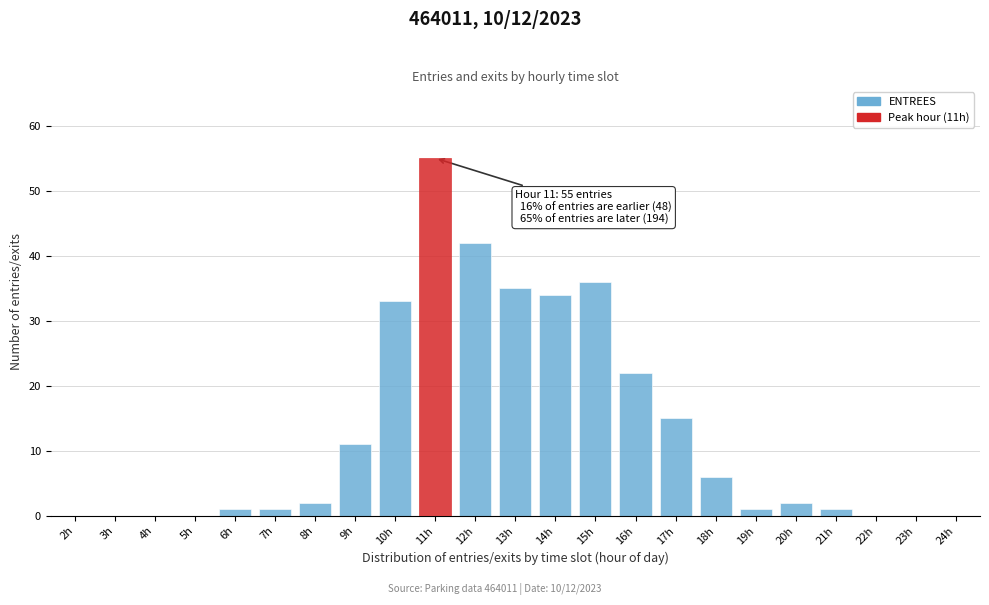

Reading left to right, transcribe all the data shown in this chart.

2h=0	3h=0	4h=0	5h=0	6h=1	7h=1	8h=2	9h=11	10h=33	11h=55	12h=42	13h=35	14h=34	15h=36	16h=22	17h=15	18h=6	19h=1	20h=2	21h=1	22h=0	23h=0	24h=0